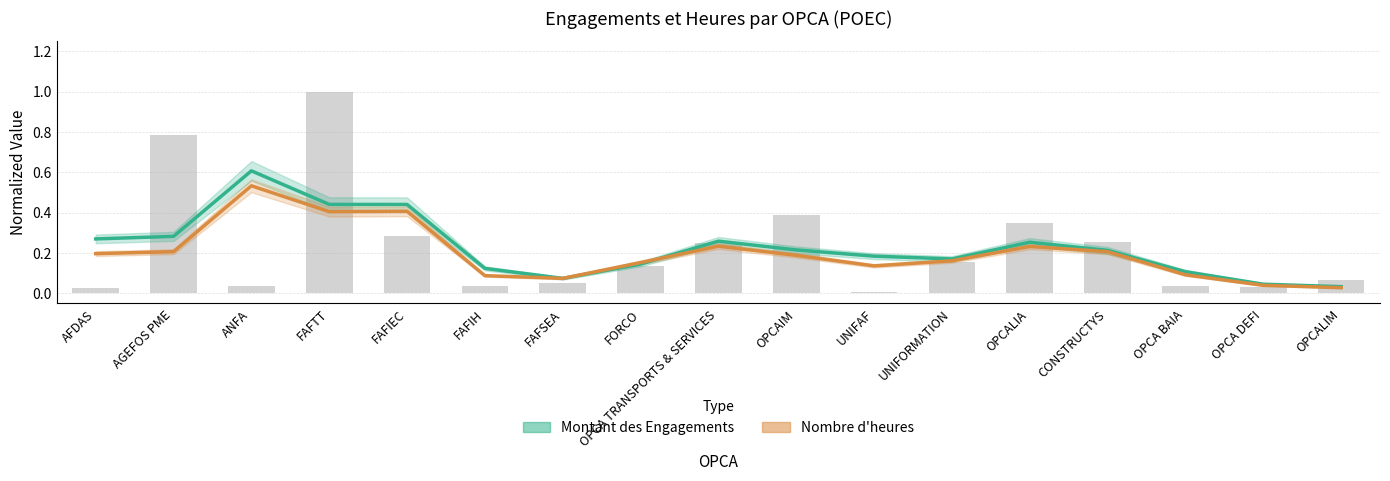

What are all the series names shown in the legend?

Montant des Engagements, Nombre d'heures